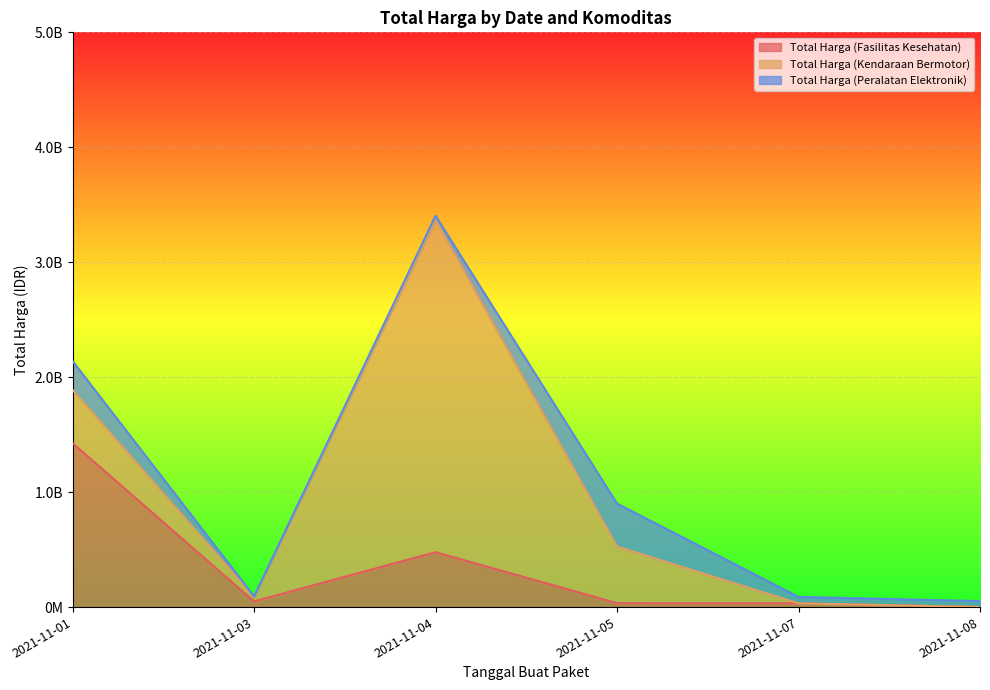

Which series has the largest total across all categories?

Total Harga (Kendaraan Bermotor)